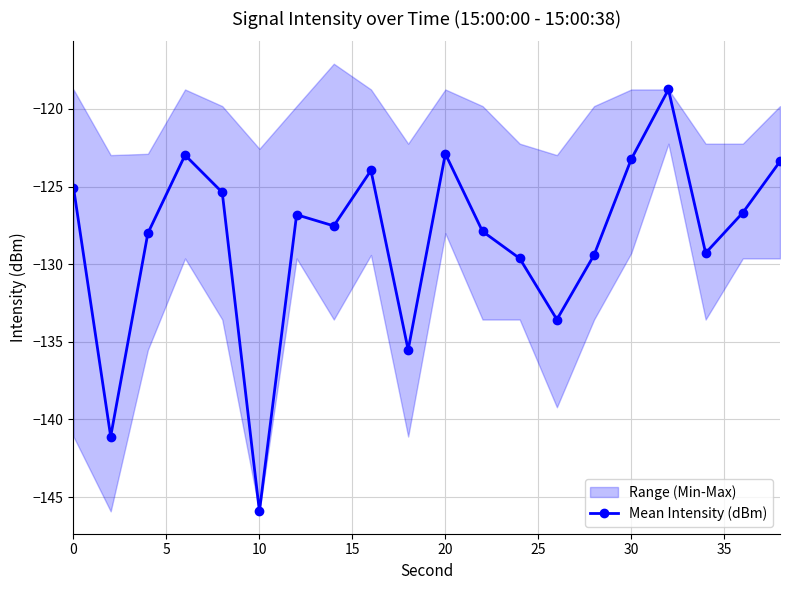

The Mean Intensity (dBm) series shows -47.1 at 0. True or false?

False